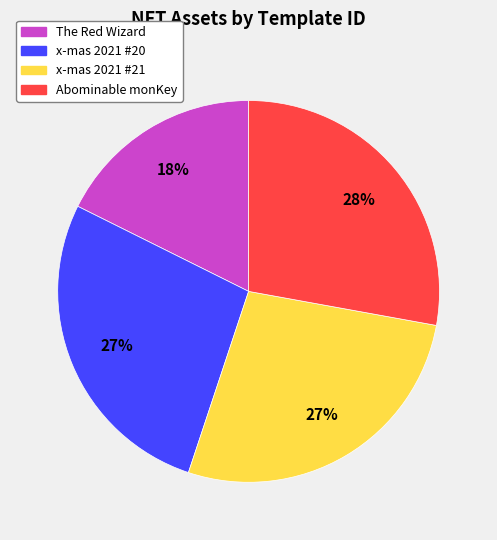

What is the ratio of the value at x-mas 2021 #21 to the value at The Red Wizard?

1.5